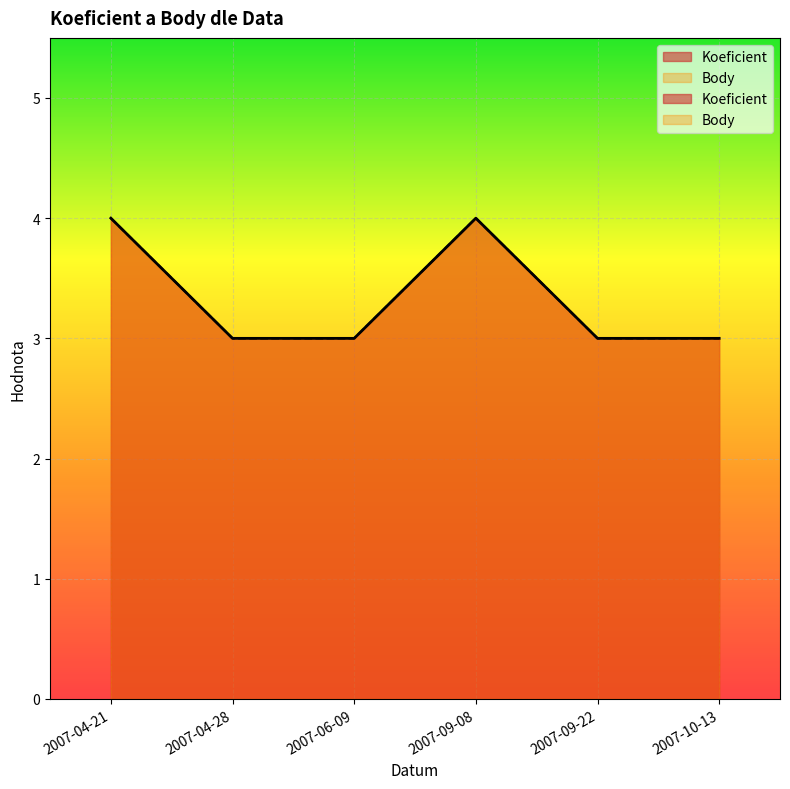

True or false: Koeficient and Body cross at least once.

False